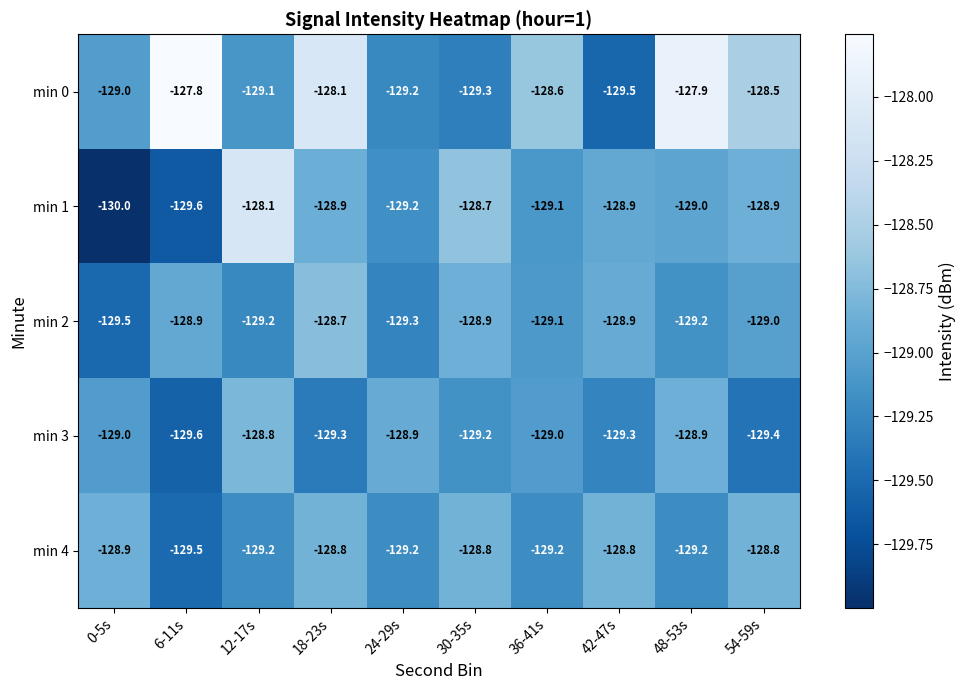

At which category is the sum across all series the highest?

18-23s